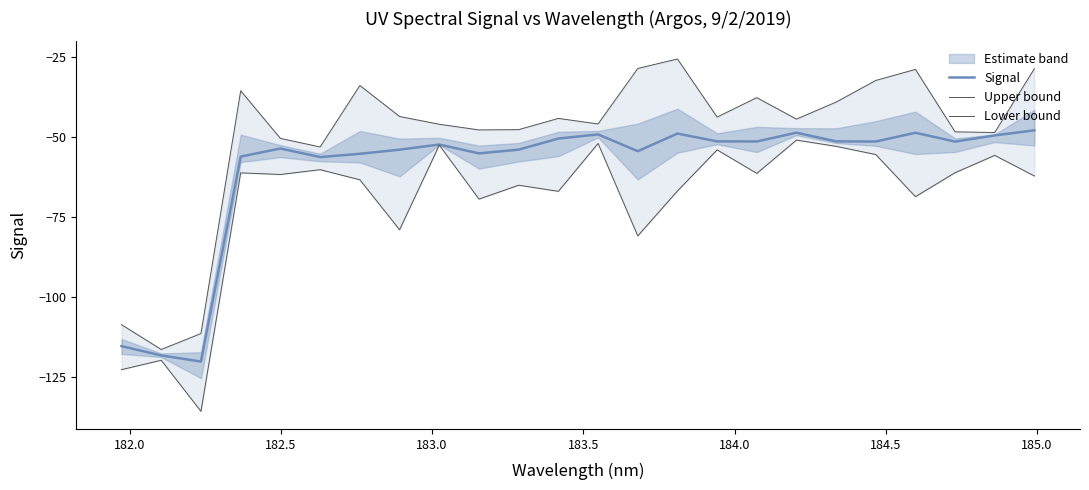

How many interior local peaks does the Signal series have?

6